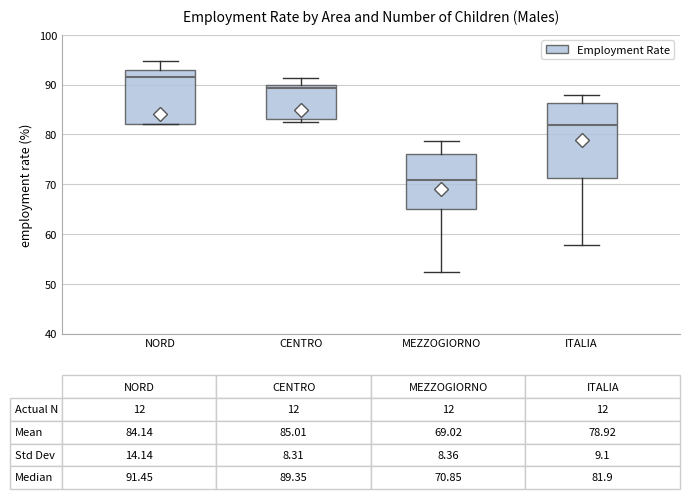

Comparing the boxes themselves (not the whiskers), which one is the tallest?

ITALIA